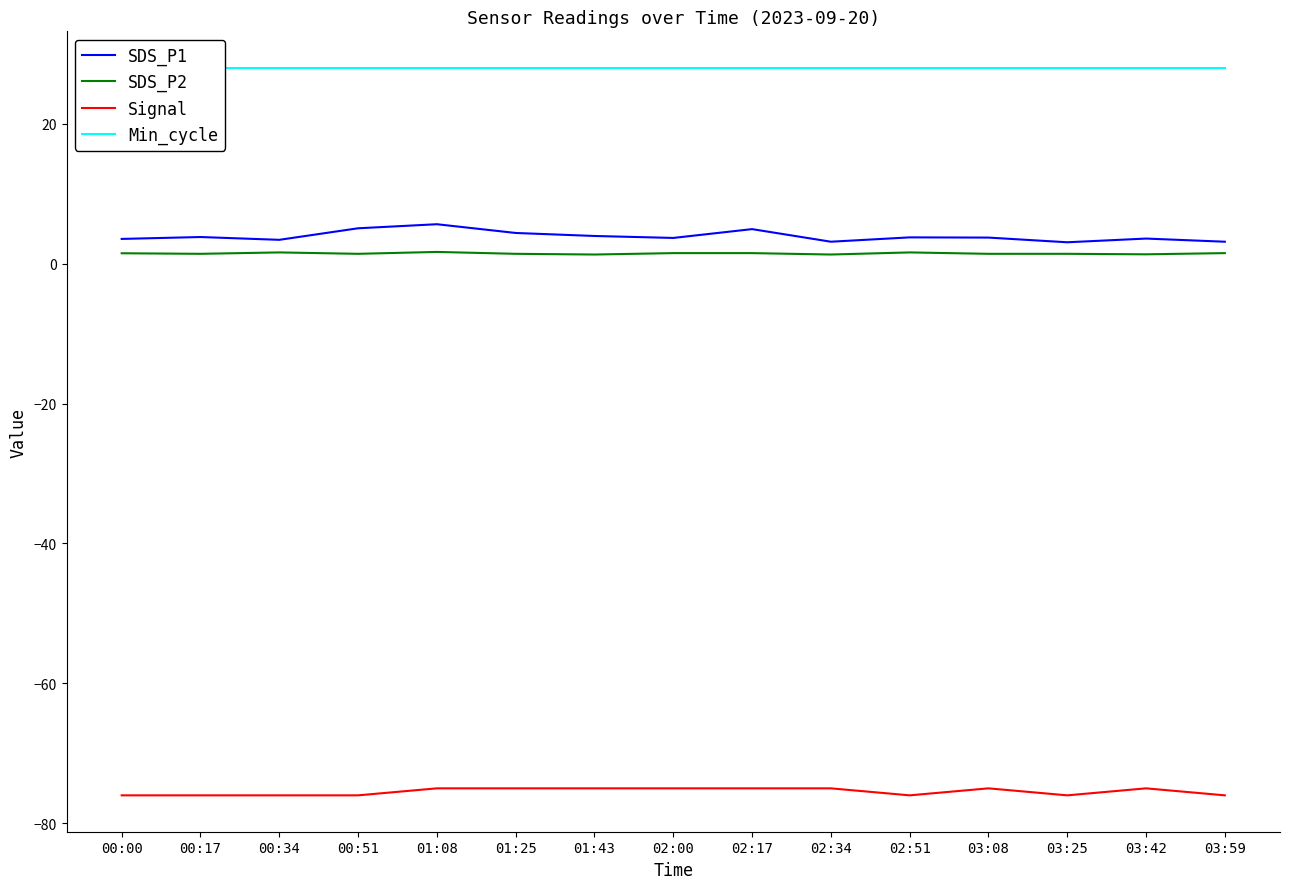

The value of SDS_P2 at 00:17 is 2.1. True or false?

False